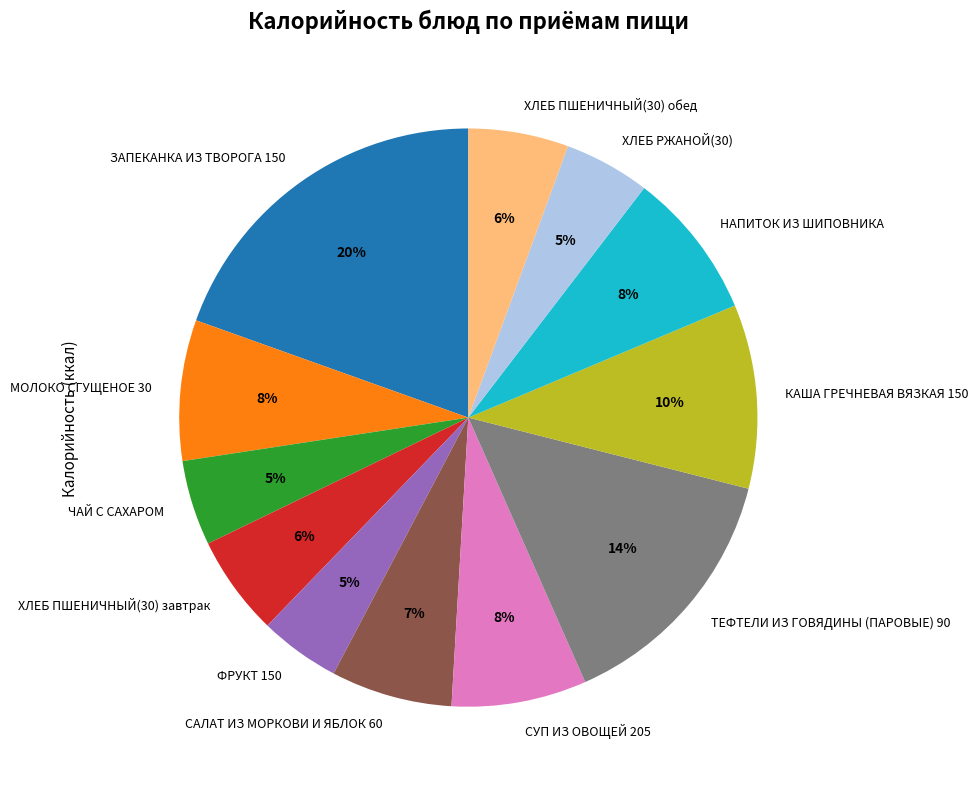

To the nearest percent, what portion does МОЛОКО СГУЩЕНОЕ 30 represent?

8%